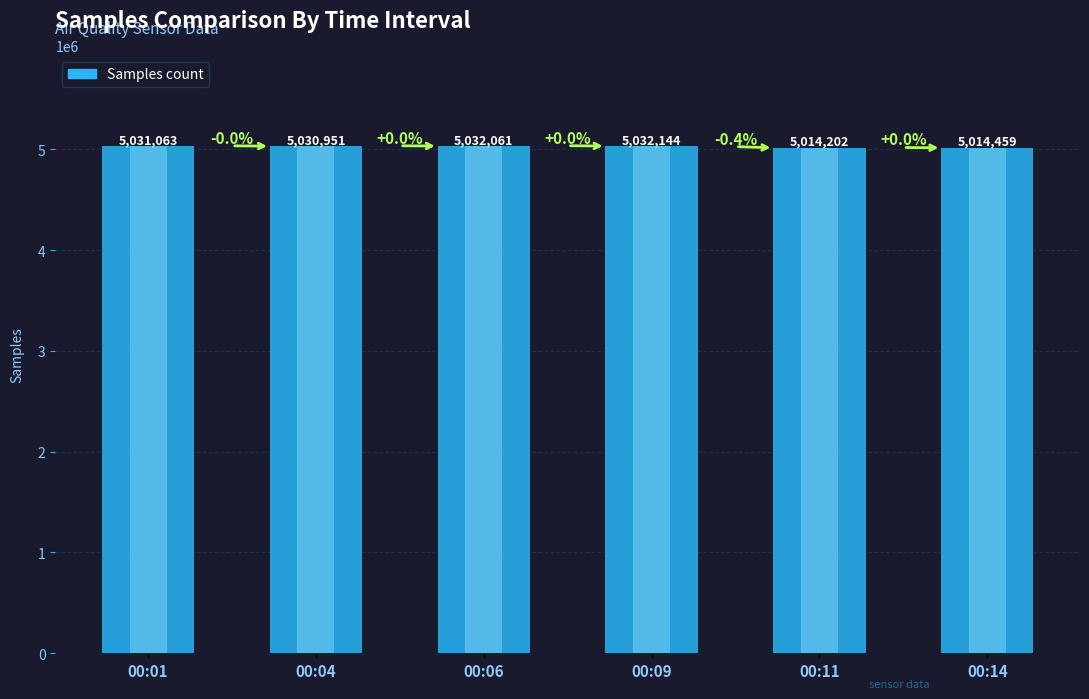

Rank the categories by value from highest to lowest.

00:09, 00:06, 00:01, 00:04, 00:14, 00:11